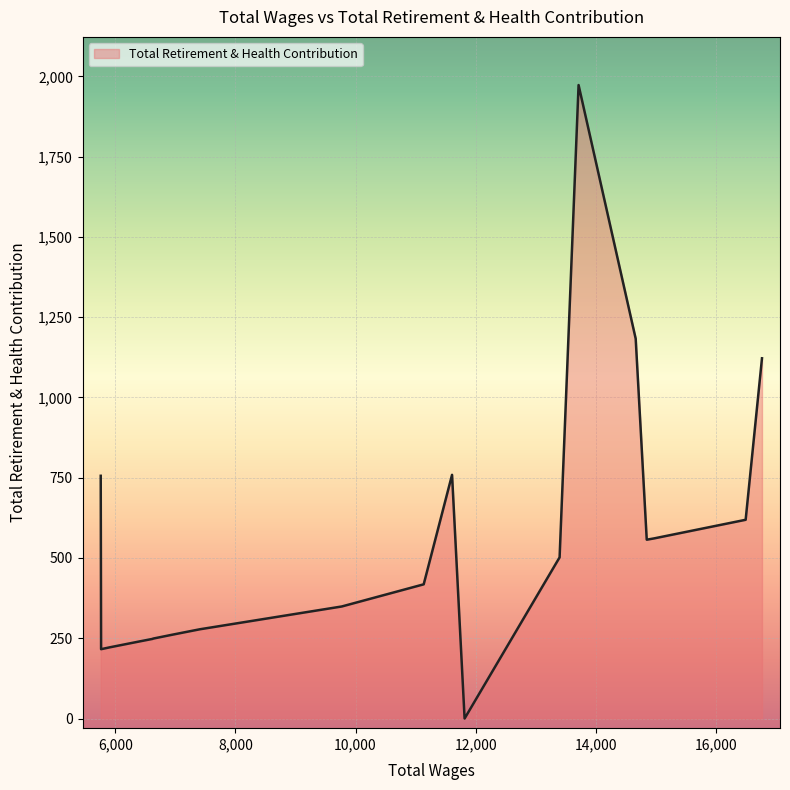

What is the difference between the maximum and minimum values?

1973